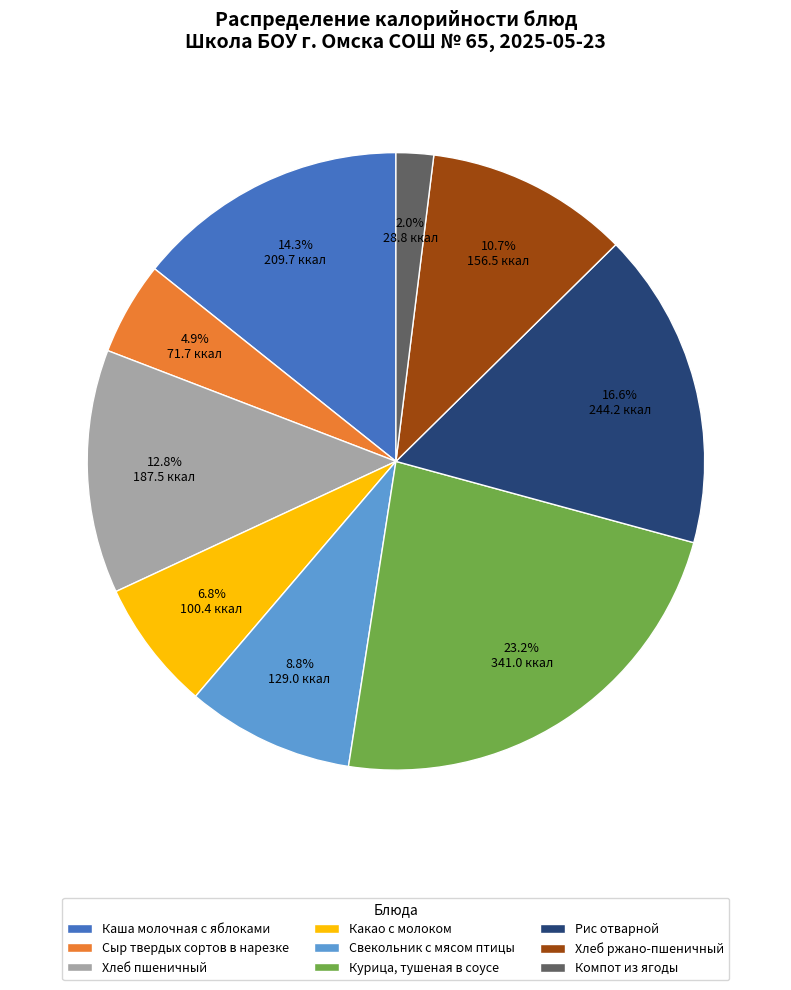

Which has a higher value, Хлеб пшеничный or Какао с молоком?

Хлеб пшеничный